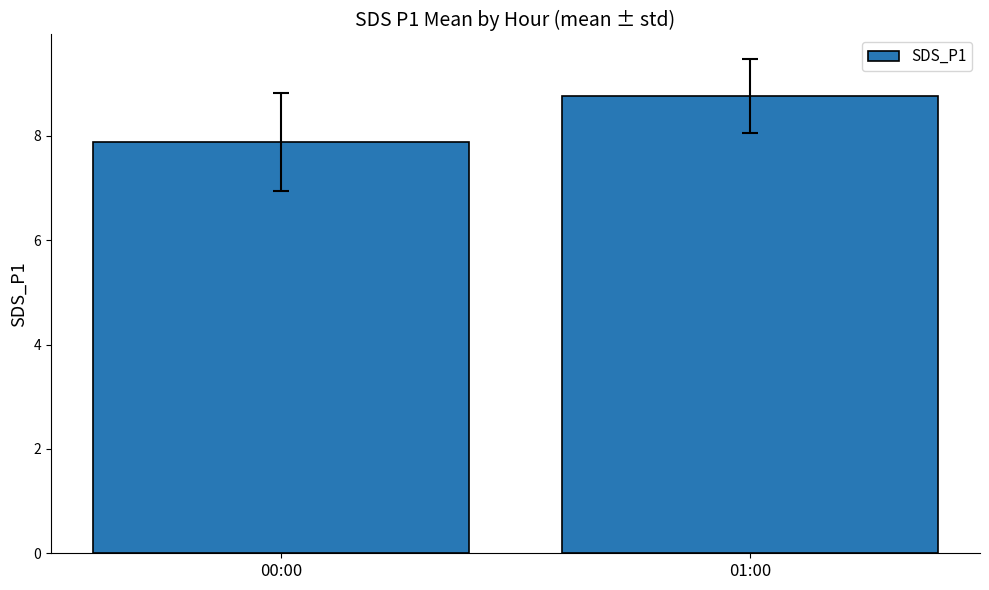

What is the difference between the maximum and minimum values?

0.9